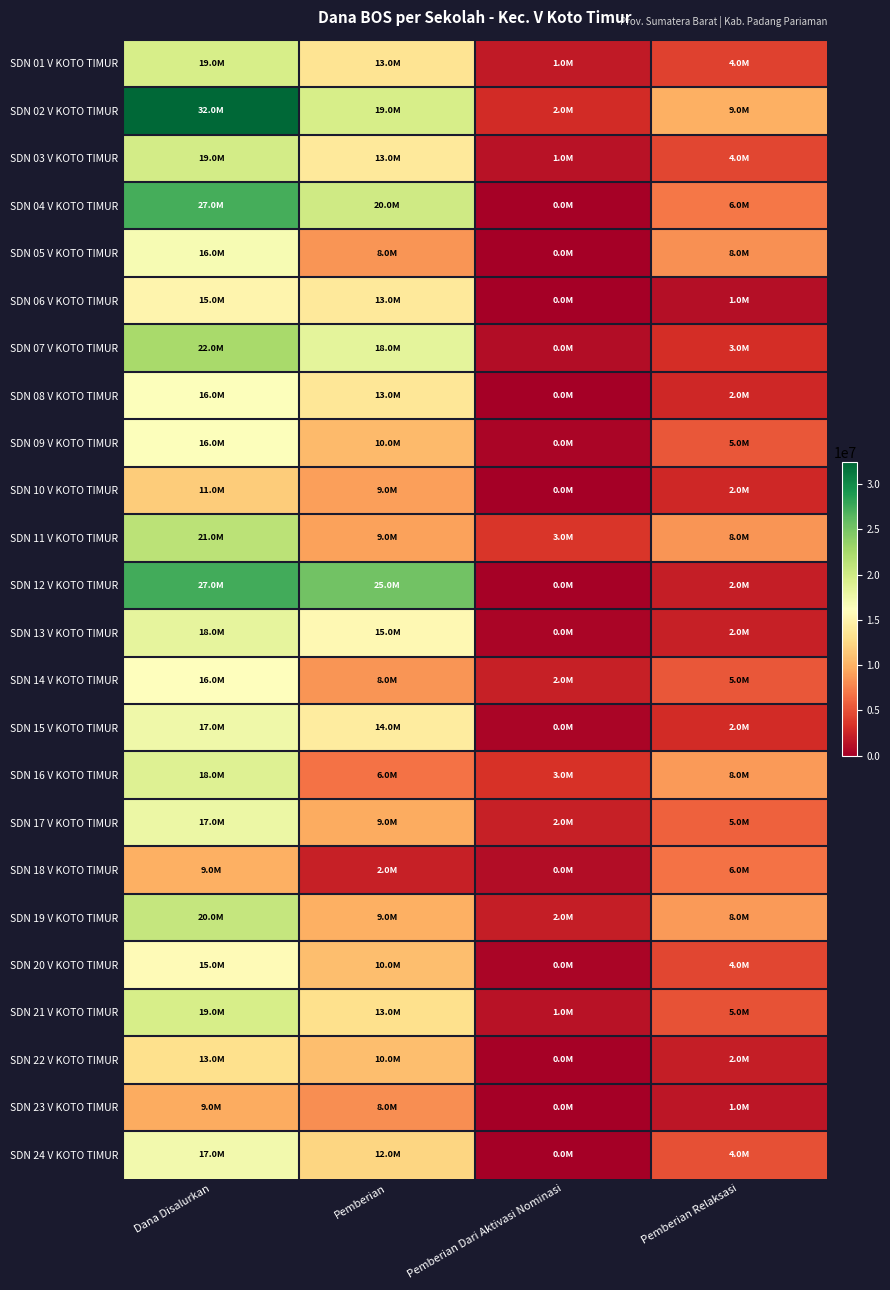

List the series in order of their peak value, highest first.

SDN 02 V KOTO TIMUR, SDN 12 V KOTO TIMUR, SDN 04 V KOTO TIMUR, SDN 07 V KOTO TIMUR, SDN 11 V KOTO TIMUR, SDN 19 V KOTO TIMUR, SDN 03 V KOTO TIMUR, SDN 01 V KOTO TIMUR, SDN 21 V KOTO TIMUR, SDN 16 V KOTO TIMUR, SDN 13 V KOTO TIMUR, SDN 17 V KOTO TIMUR, SDN 15 V KOTO TIMUR, SDN 24 V KOTO TIMUR, SDN 05 V KOTO TIMUR, SDN 08 V KOTO TIMUR, SDN 09 V KOTO TIMUR, SDN 14 V KOTO TIMUR, SDN 20 V KOTO TIMUR, SDN 06 V KOTO TIMUR, SDN 22 V KOTO TIMUR, SDN 10 V KOTO TIMUR, SDN 18 V KOTO TIMUR, SDN 23 V KOTO TIMUR